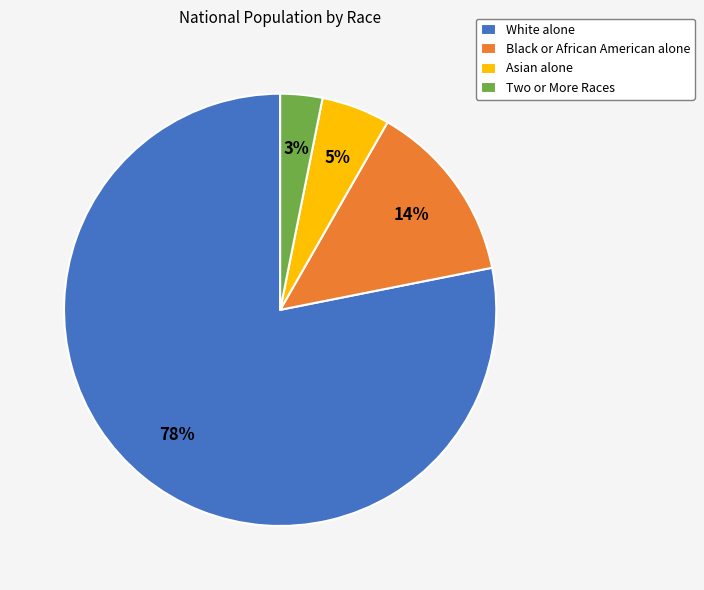

The Asian alone slice represents 15% of the pie. True or false?

False